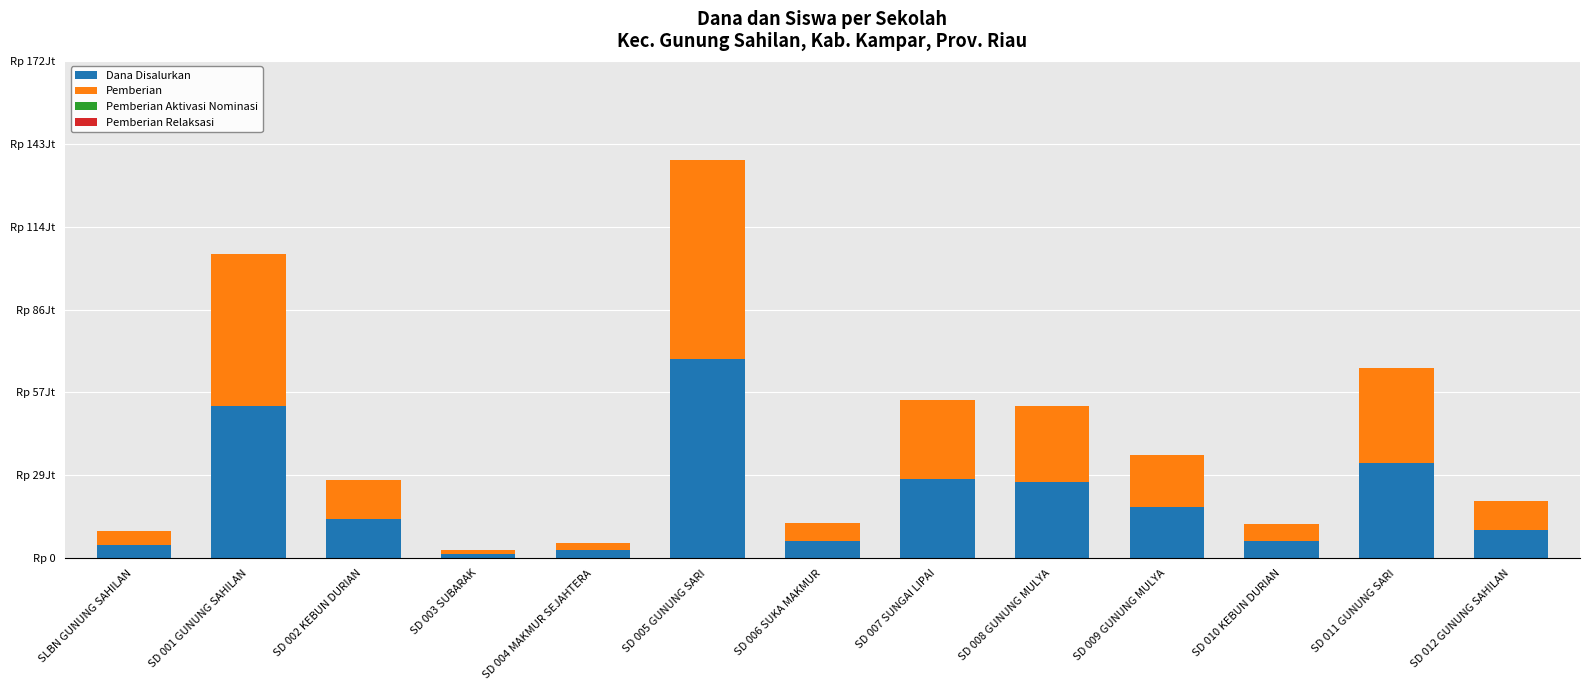

What is the difference between the maximum and second lowest values in the Pemberian series?

65925000